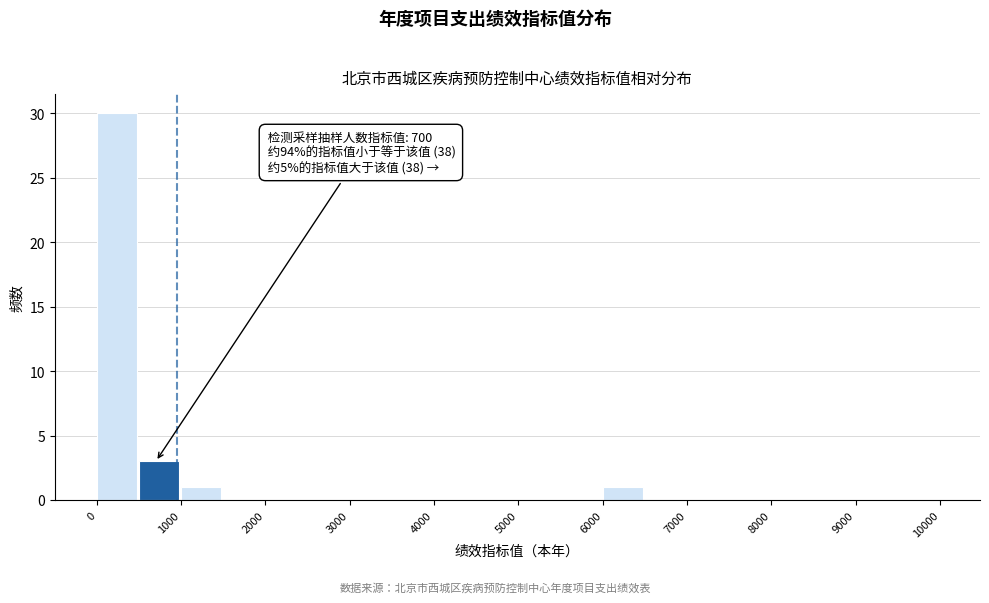

Over which range of the x-axis is the bar tallest?

0 to 500